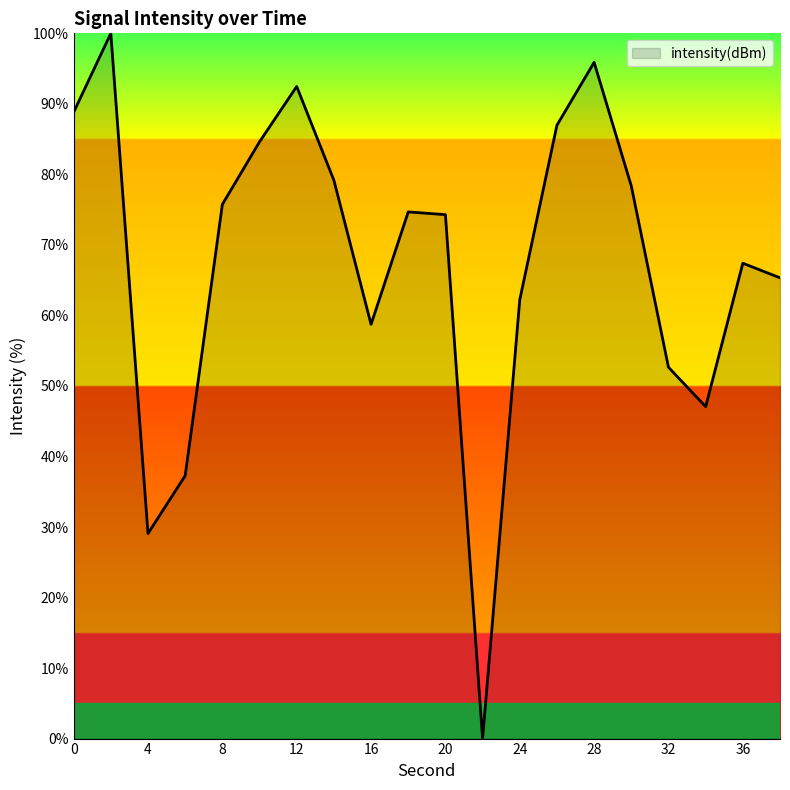

What is the greatest value displayed?

100.0